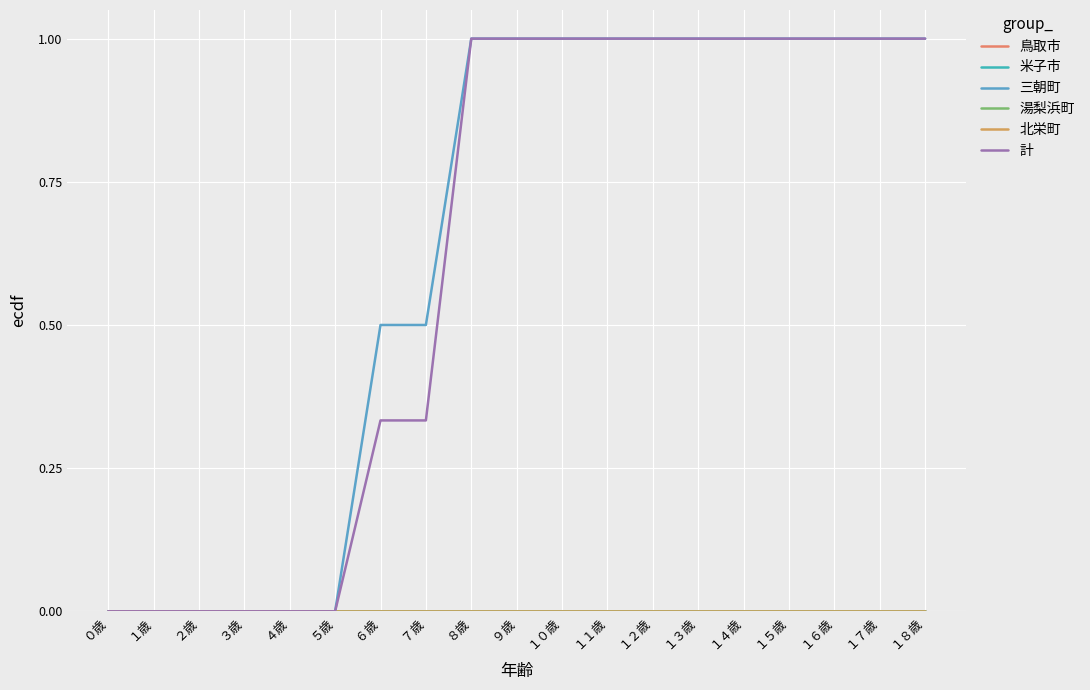

Reading left to right, transcribe all the data shown in this chart.

鳥取市: 0.0	0.0	0.0	0.0	0.0	0.0	0.0	0.0	0.0	0.0	0.0	0.0	0.0	0.0	0.0	0.0	0.0	0.0	0.0
米子市: 0.0	0.0	0.0	0.0	0.0	0.0	0.0	0.0	0.0	0.0	0.0	0.0	0.0	0.0	0.0	0.0	0.0	0.0	0.0
三朝町: 0.0	0.0	0.0	0.0	0.0	0.0	0.5	0.5	1.0	1.0	1.0	1.0	1.0	1.0	1.0	1.0	1.0	1.0	1.0
湯梨浜町: 0.0	0.0	0.0	0.0	0.0	0.0	0.0	0.0	0.0	0.0	0.0	0.0	0.0	0.0	0.0	0.0	0.0	0.0	0.0
北栄町: 0.0	0.0	0.0	0.0	0.0	0.0	0.0	0.0	0.0	0.0	0.0	0.0	0.0	0.0	0.0	0.0	0.0	0.0	0.0
計: 0.0	0.0	0.0	0.0	0.0	0.0	0.3	0.3	1.0	1.0	1.0	1.0	1.0	1.0	1.0	1.0	1.0	1.0	1.0